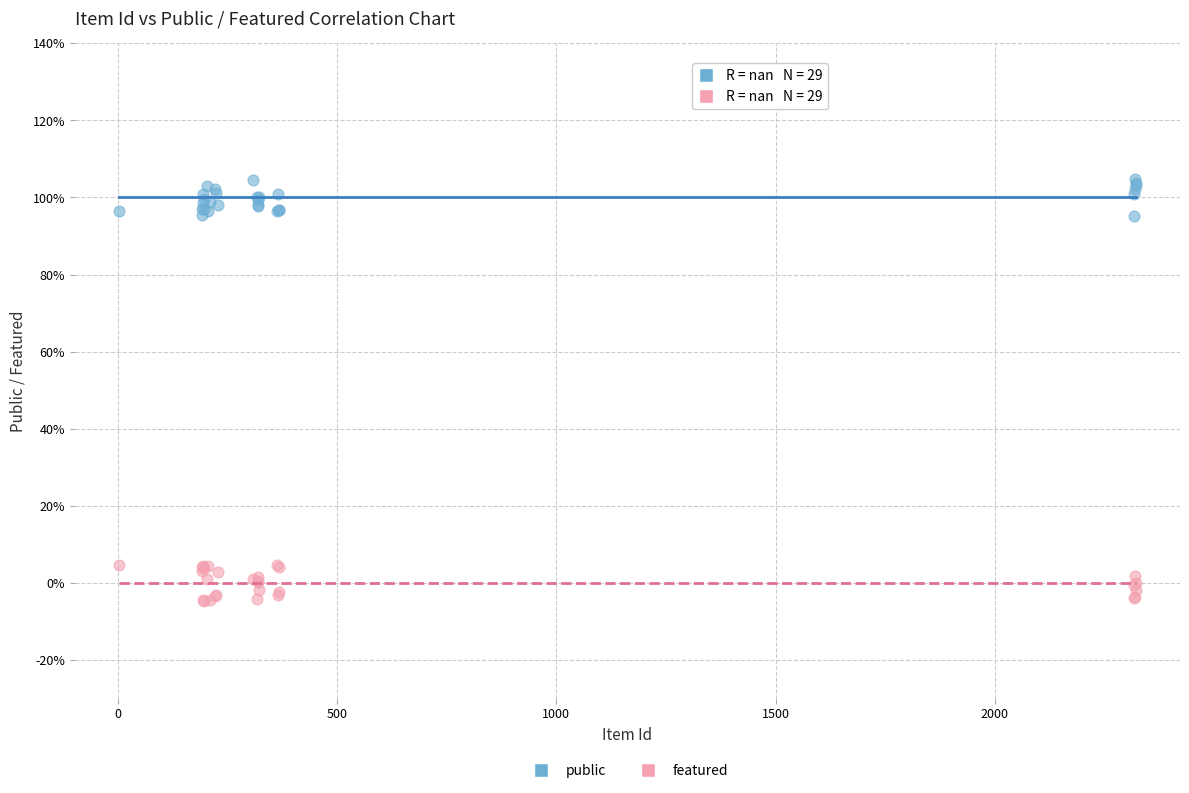

Which series reaches the minimum Y coordinate?

featured